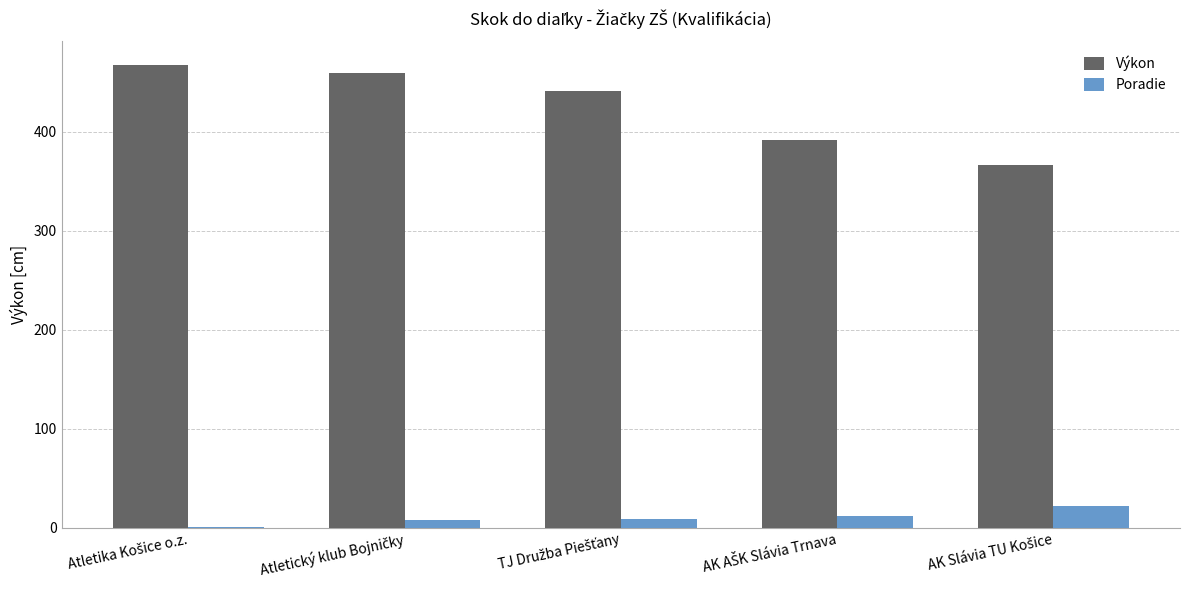

Does the chart contain stacked bars?

No